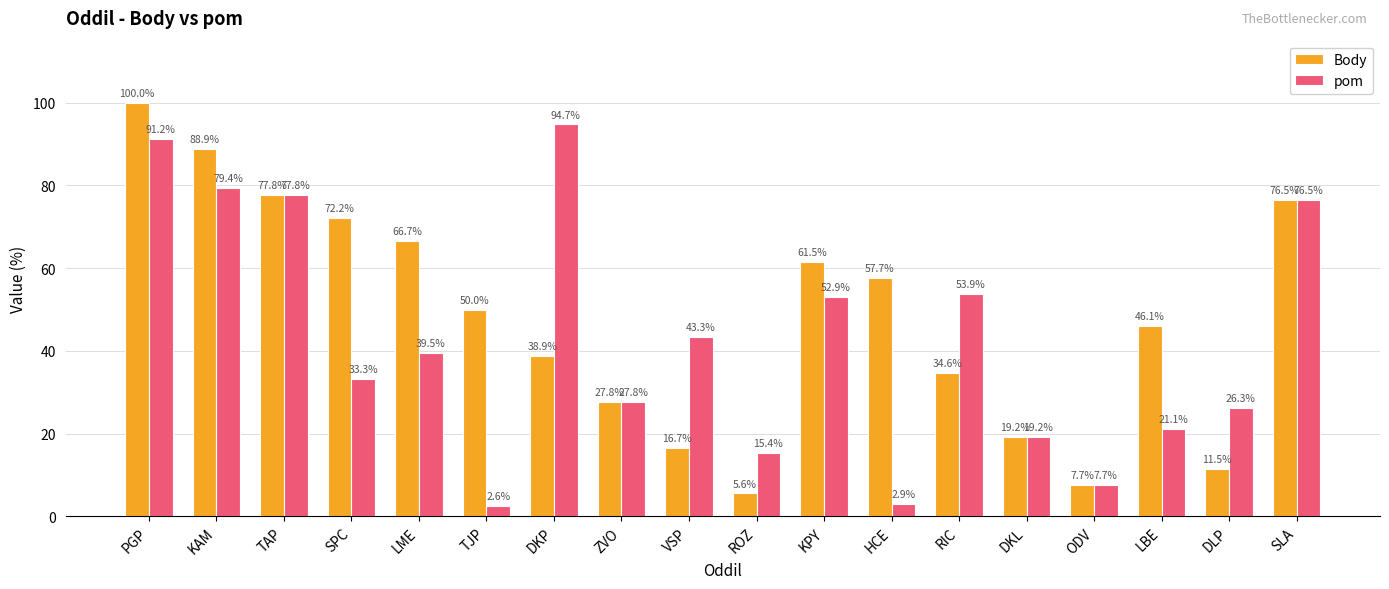

Read the pom value at ROZ.

15.4